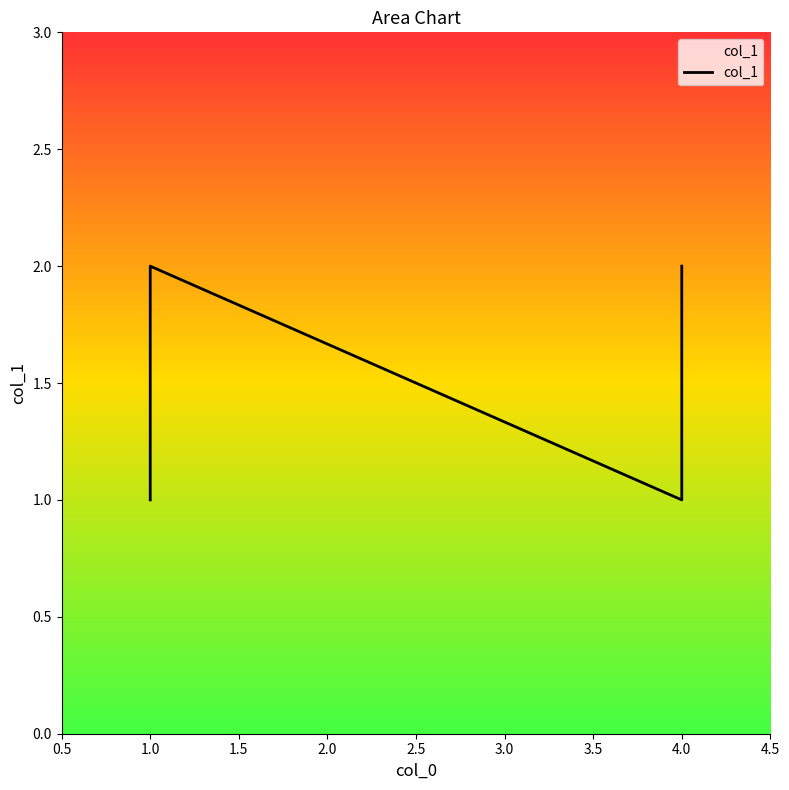

How many points are higher than both their immediate neighbors (excluding endpoints)?

1